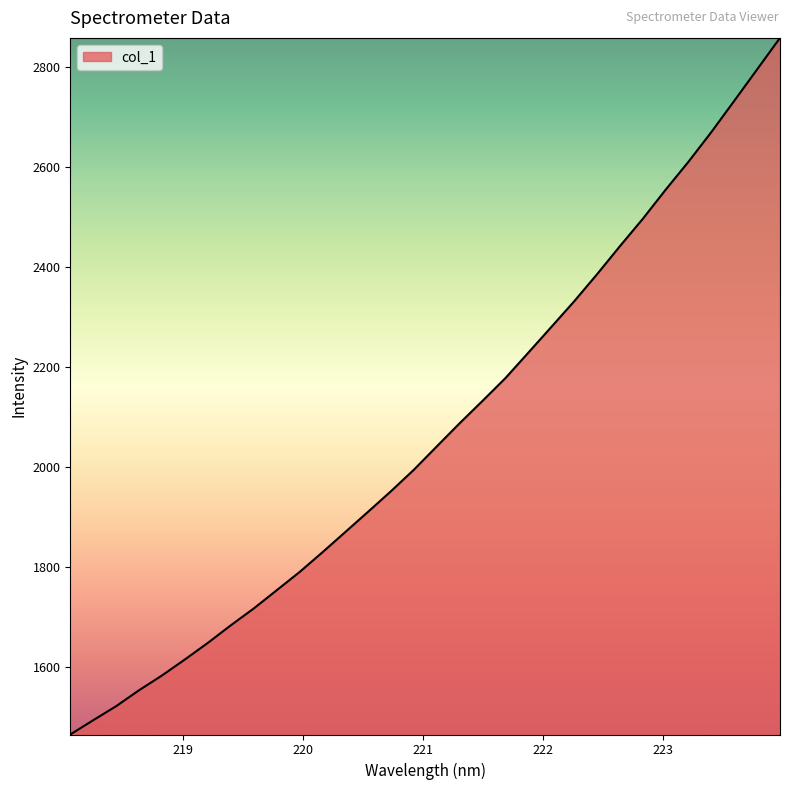

What is the maximum value shown in the chart?

2858.8